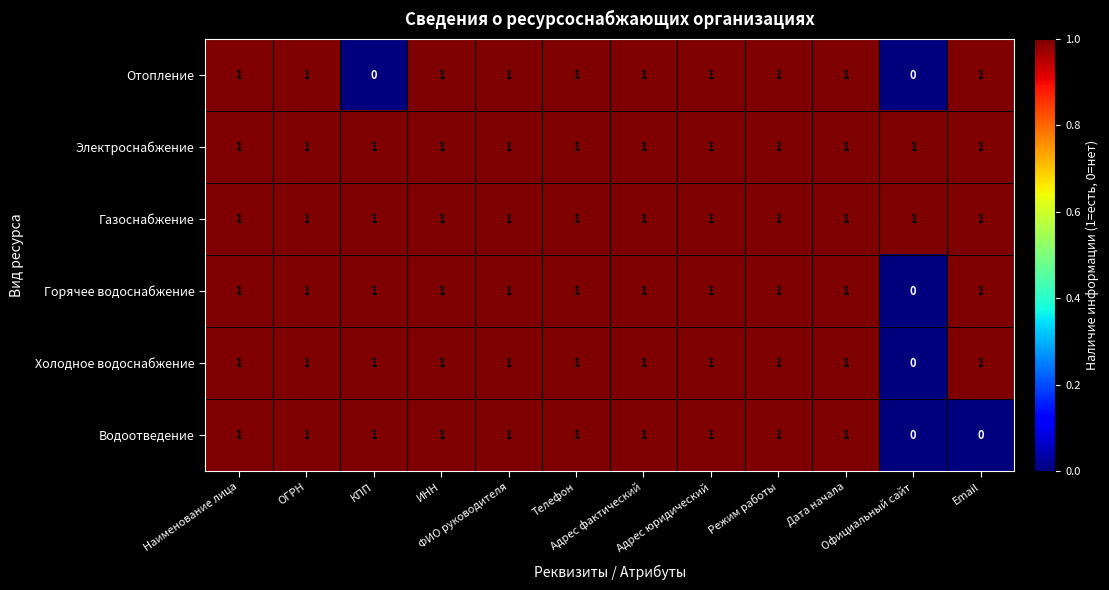

Count the Отопление values in the range 1 to 2.

10